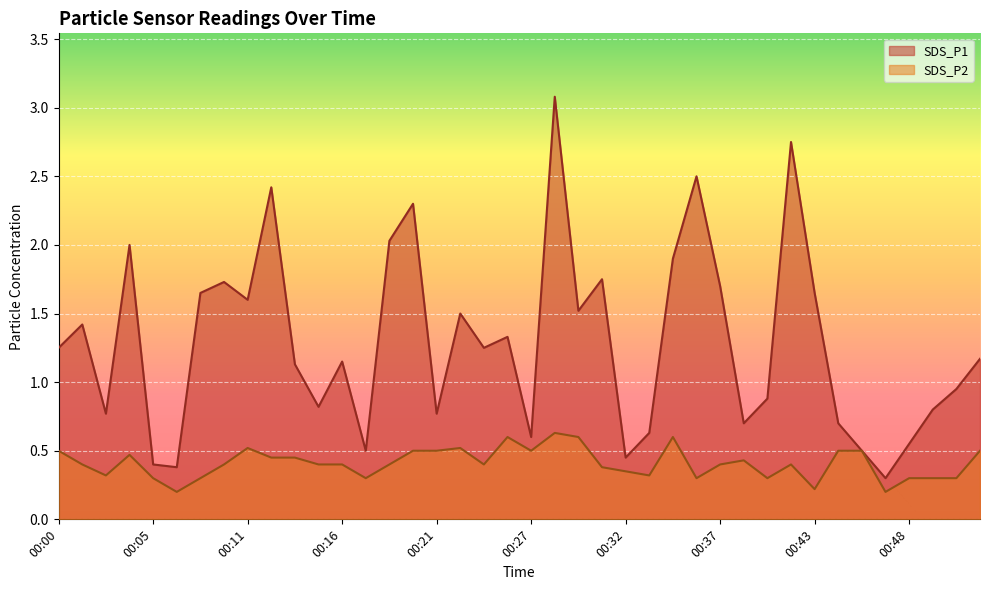

True or false: SDS_P1 and SDS_P2 cross at least once.

False